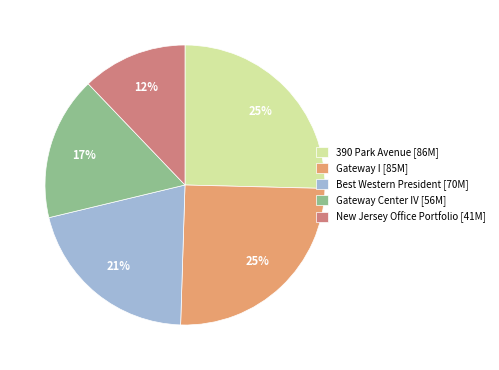

To the nearest percent, what portion does Gateway I represent?

25%